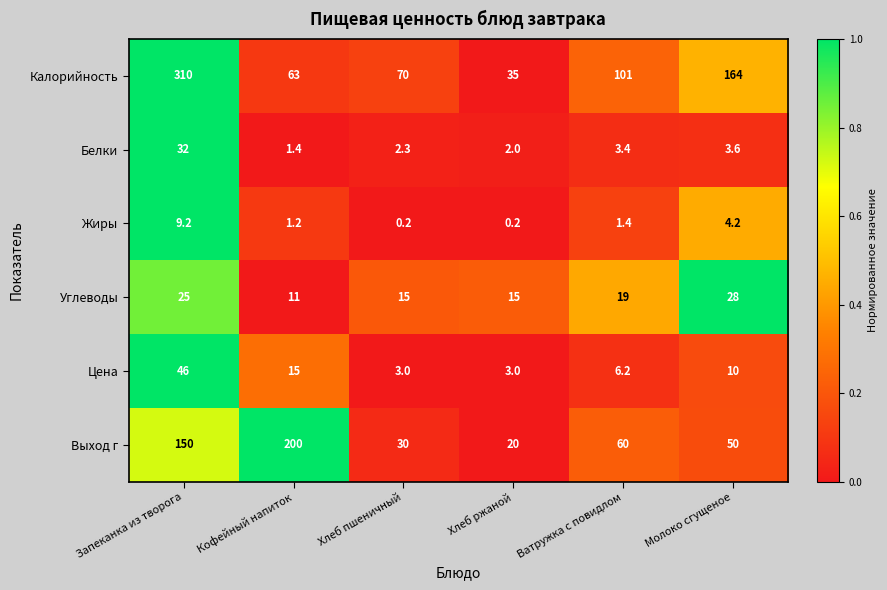

Which series changed the most between Хлеб ржаной and Ватружка с повидлом?

Калорийность